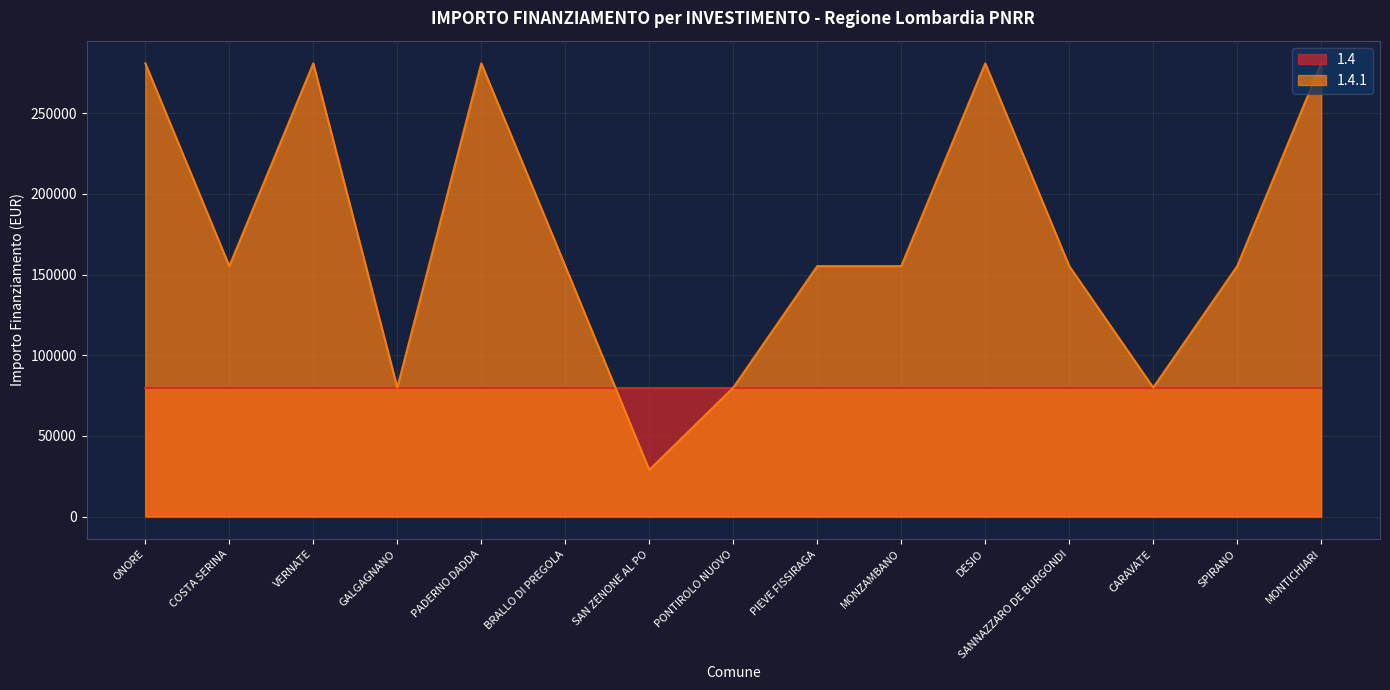

How many points are lower than both their immediate neighbors (excluding endpoints)?

4